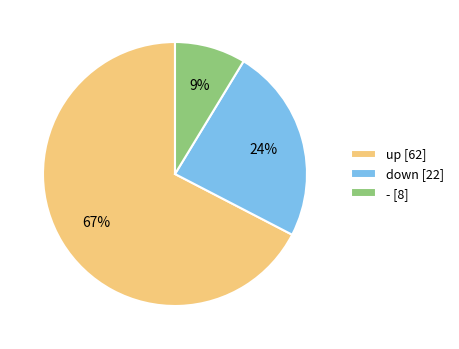

How many segments does this pie chart have?

3